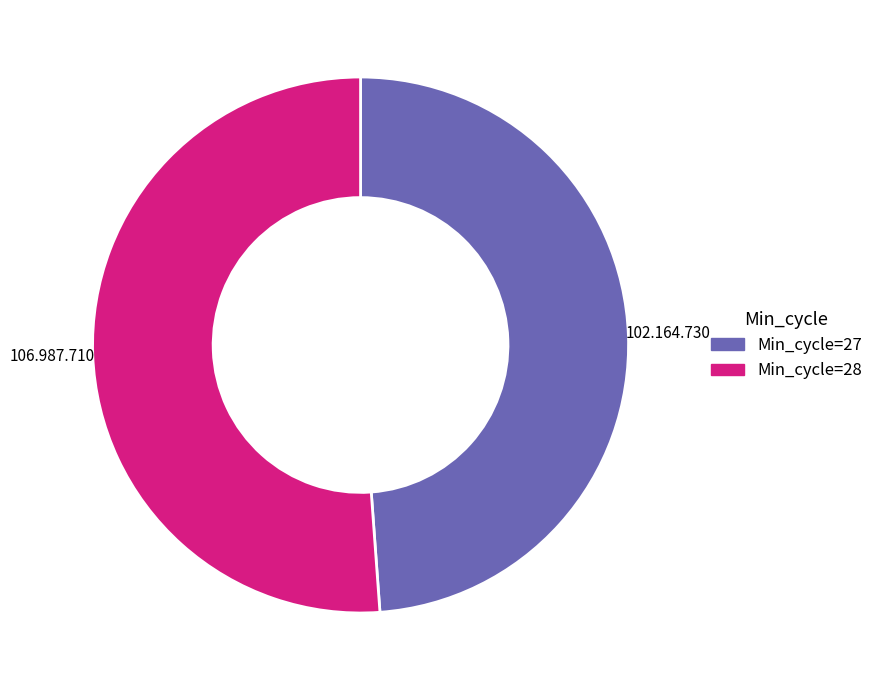

Which category has the biggest portion of the pie?

Min_cycle=28